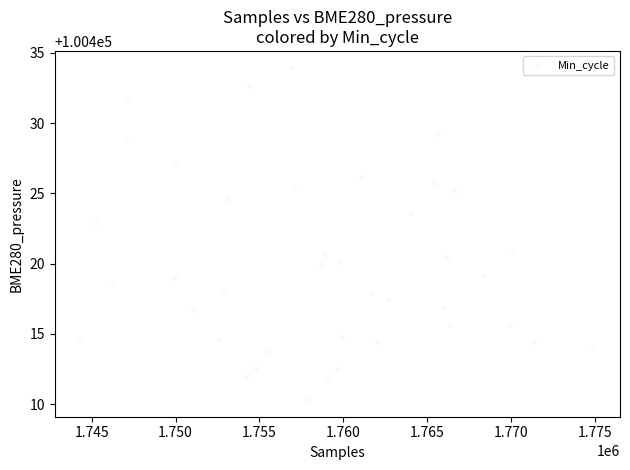

What is the range of X values (max minus min)?

30647.0